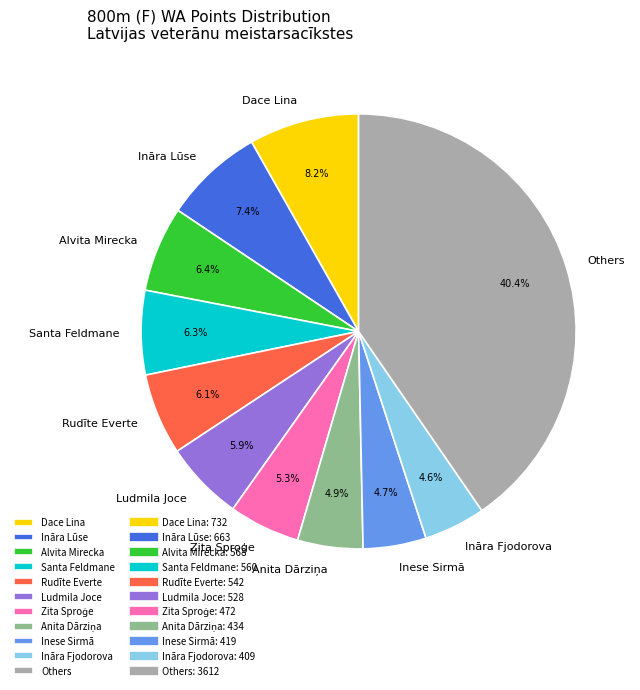

What percentage do Dace Lina and Rudīte Everte together represent?

14.3%